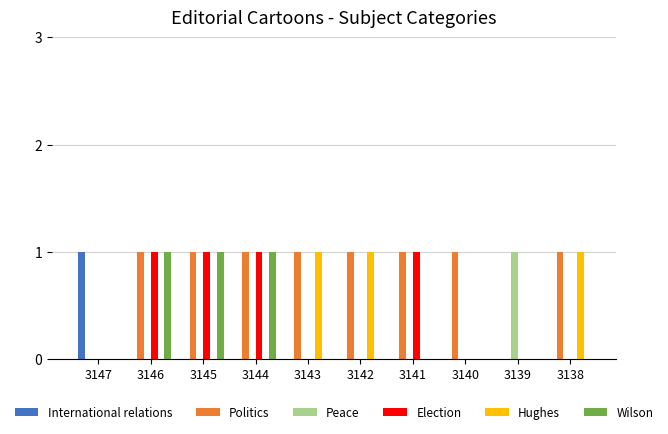

Reading left to right, what are all the values shown in this chart?

International relations: 1	0	0	0	0	0	0	0	0	0
Politics: 0	1	1	1	1	1	1	1	0	1
Peace: 0	0	0	0	0	0	0	0	1	0
Election: 0	1	1	1	0	0	1	0	0	0
Hughes: 0	0	0	0	1	1	0	0	0	1
Wilson: 0	1	1	1	0	0	0	0	0	0